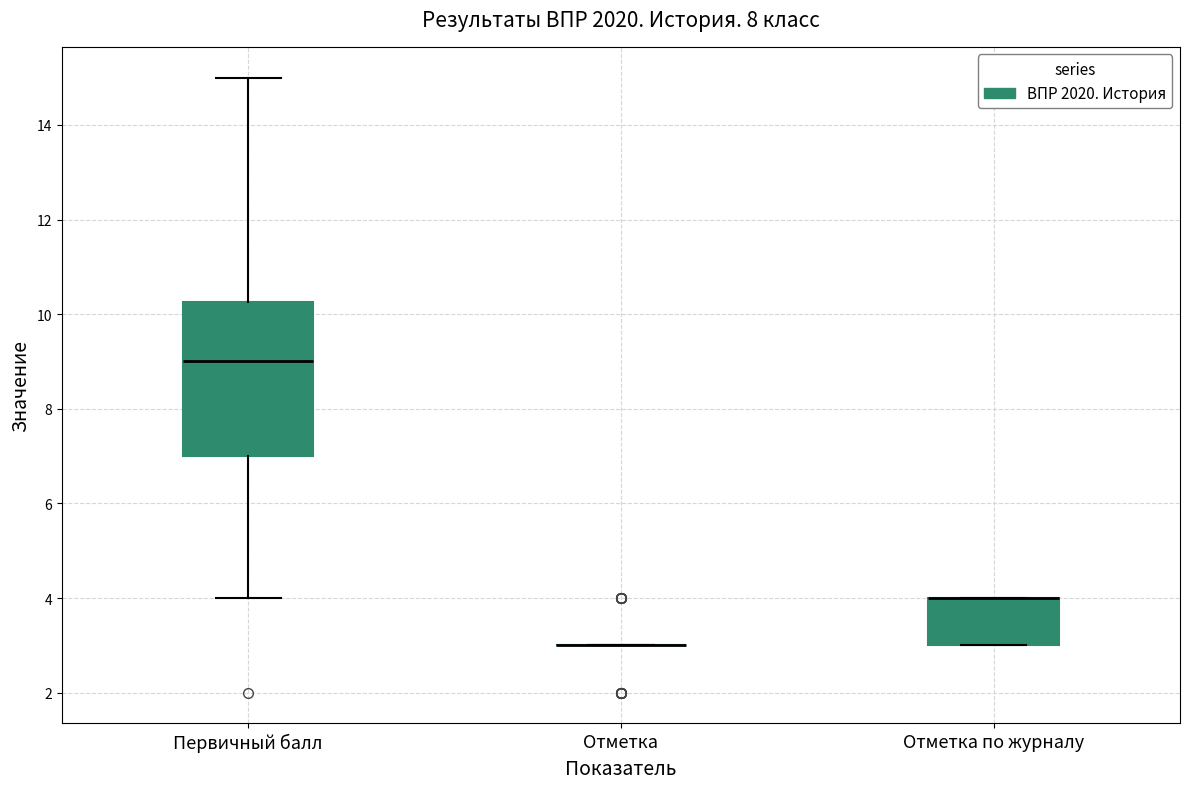

Comparing the boxes themselves (not the whiskers), which one is the tallest?

Первичный балл